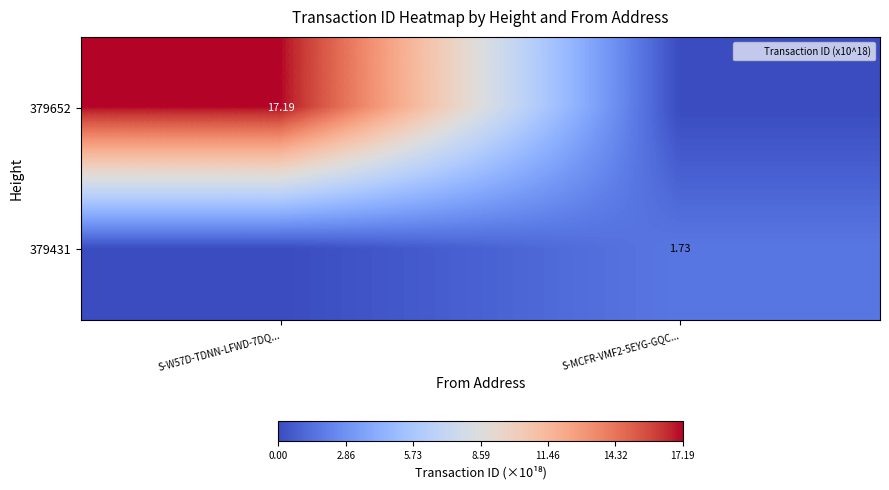

Where is 379652 nearest to the value 8?

S-MCFR-VMF2-5EYG-GQC...